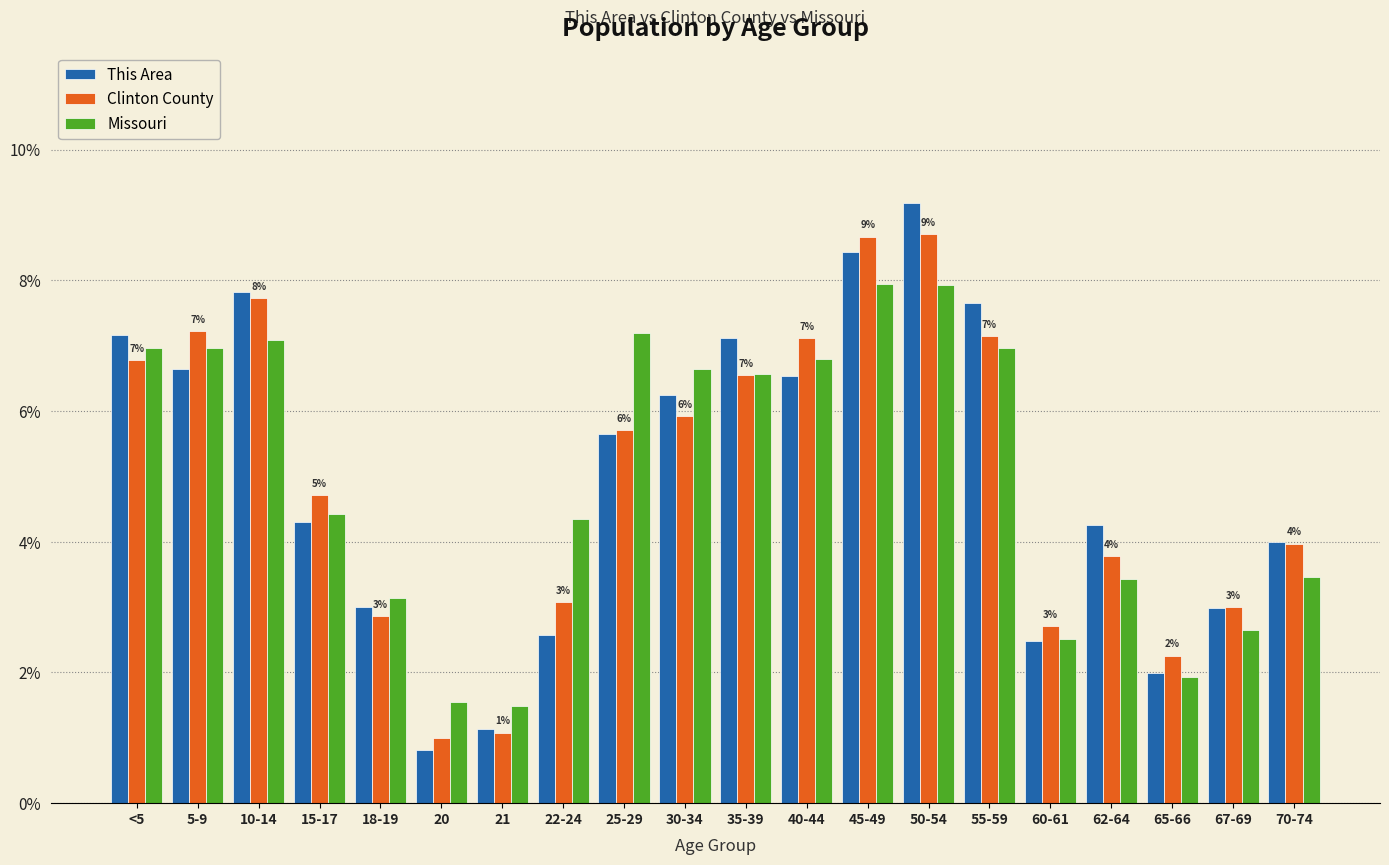

What is the average value of the Clinton County series?

5.0